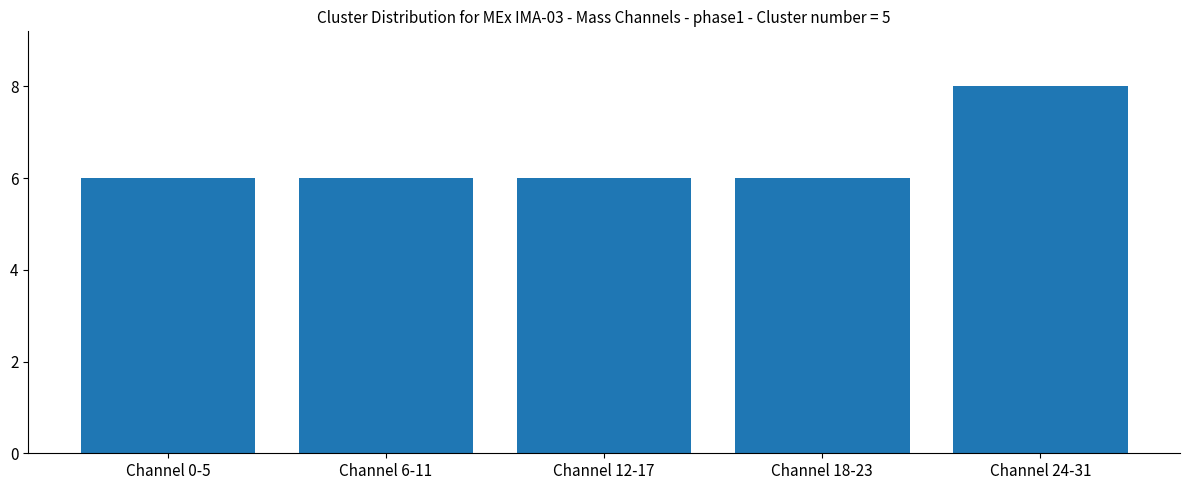

Approximately how many times larger is the value at Channel 6-11 compared to Channel 12-17?

1.0